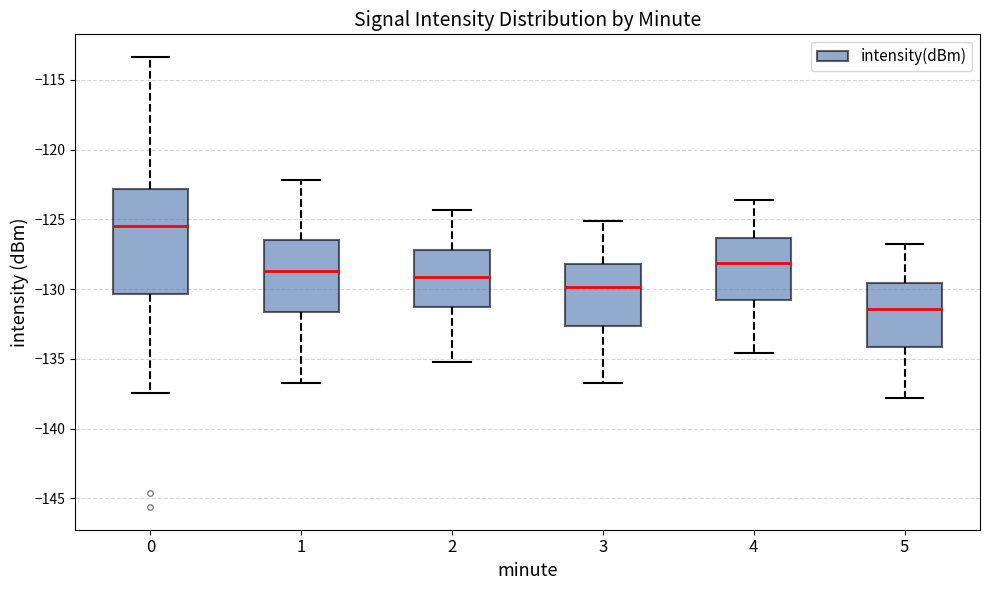

Reading left to right, read every box against the y-axis: the position of its median line, the range the box covers, and the ends of its whiskers. The values are not printed on the chart, so give them approximately, as read against the axis.

0: median -125.5, box -130.5 to -123.0, whiskers -137.5 to -113.5
1: median -128.5, box -131.5 to -126.5, whiskers -137.0 to -122.0
2: median -129.0, box -131.0 to -127.0, whiskers -135.0 to -124.5
3: median -130.0, box -132.5 to -128.0, whiskers -136.5 to -125.0
4: median -128.0, box -130.5 to -126.5, whiskers -134.5 to -123.5
5: median -131.5, box -134.0 to -129.5, whiskers -138.0 to -127.0